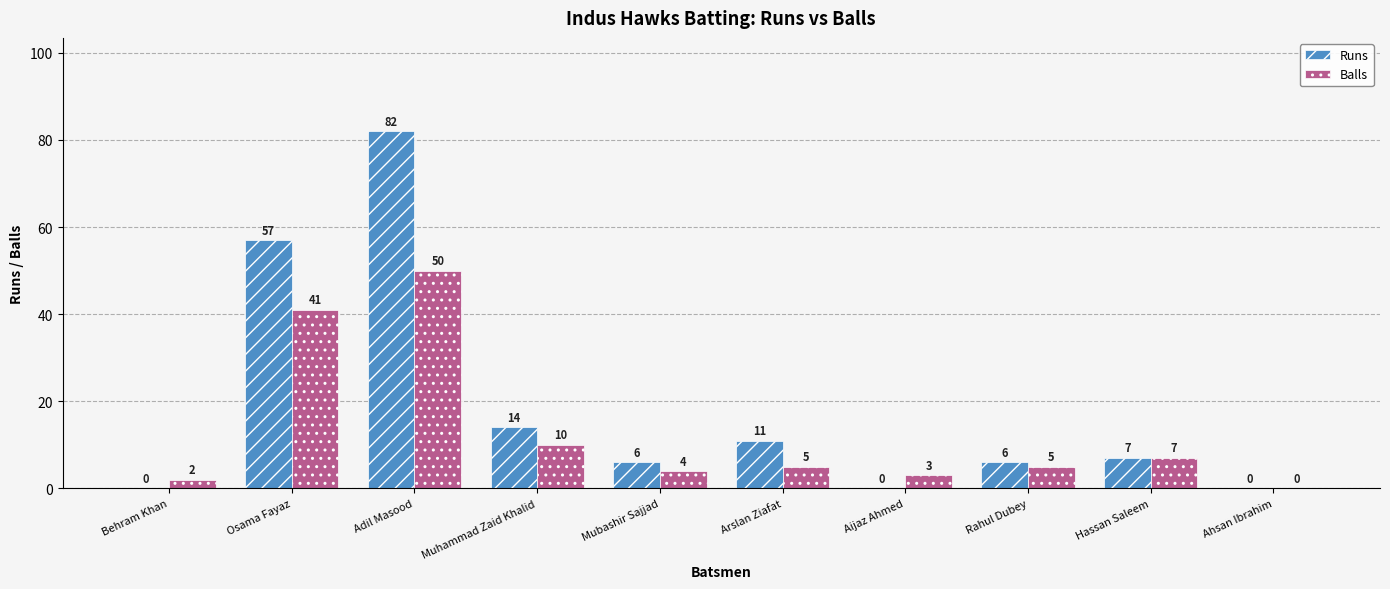

True or false: Runs has a value of 6 at Rahul Dubey.

True